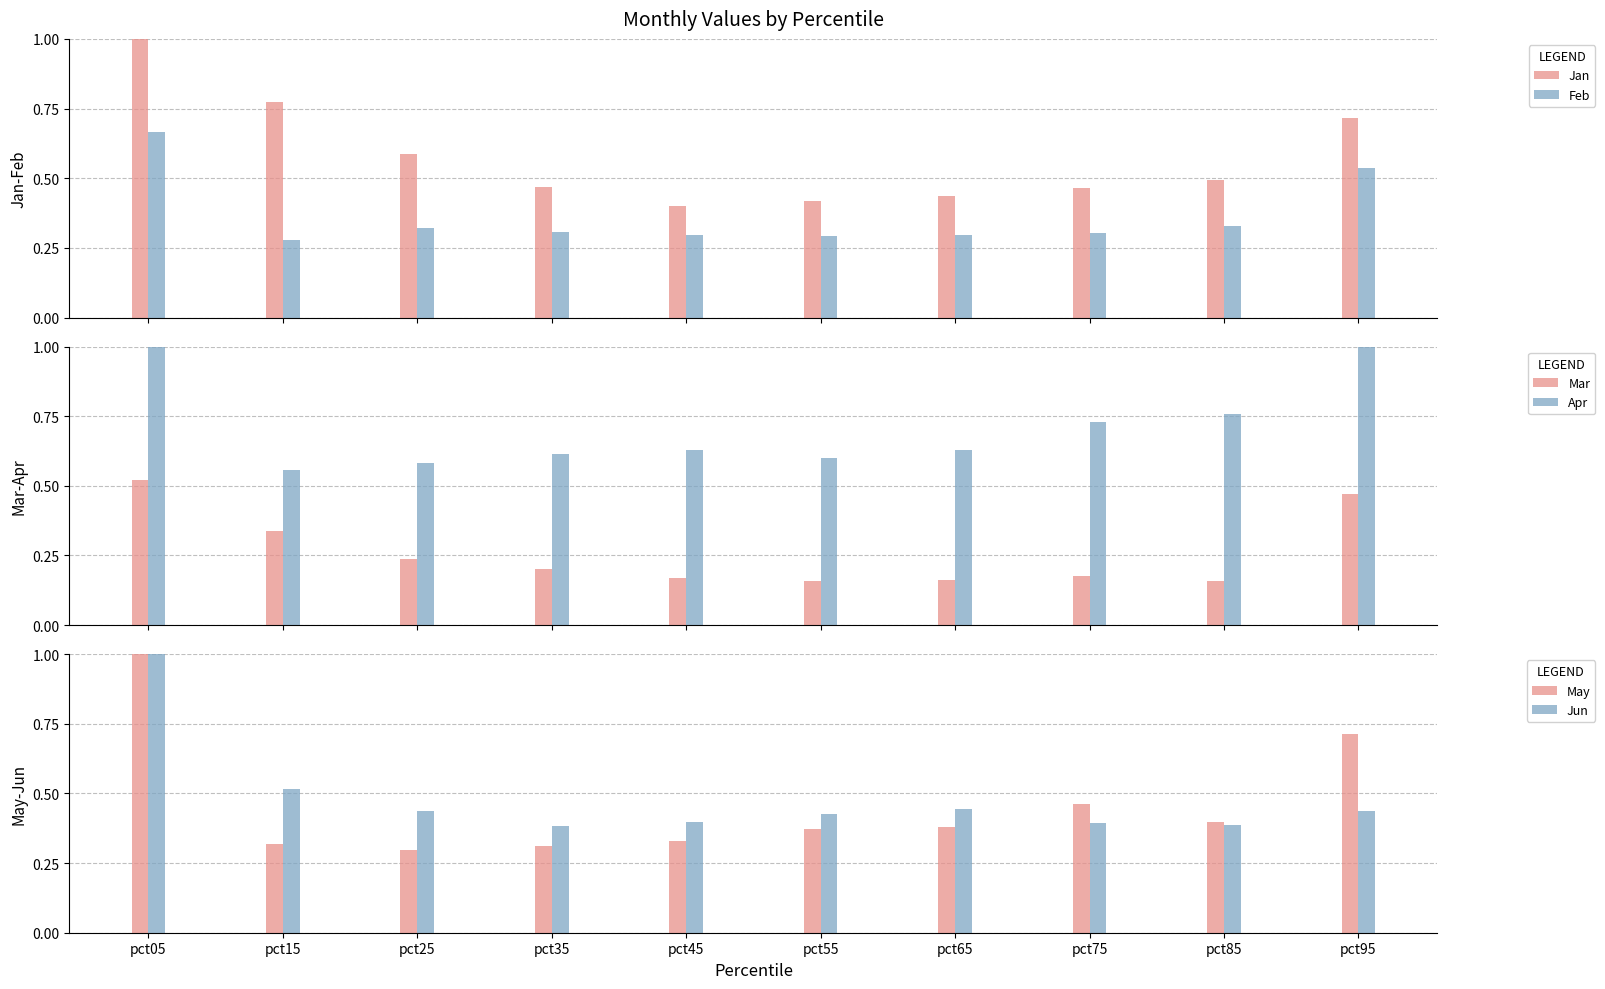

Which category has the highest value in the Feb series?

pct05